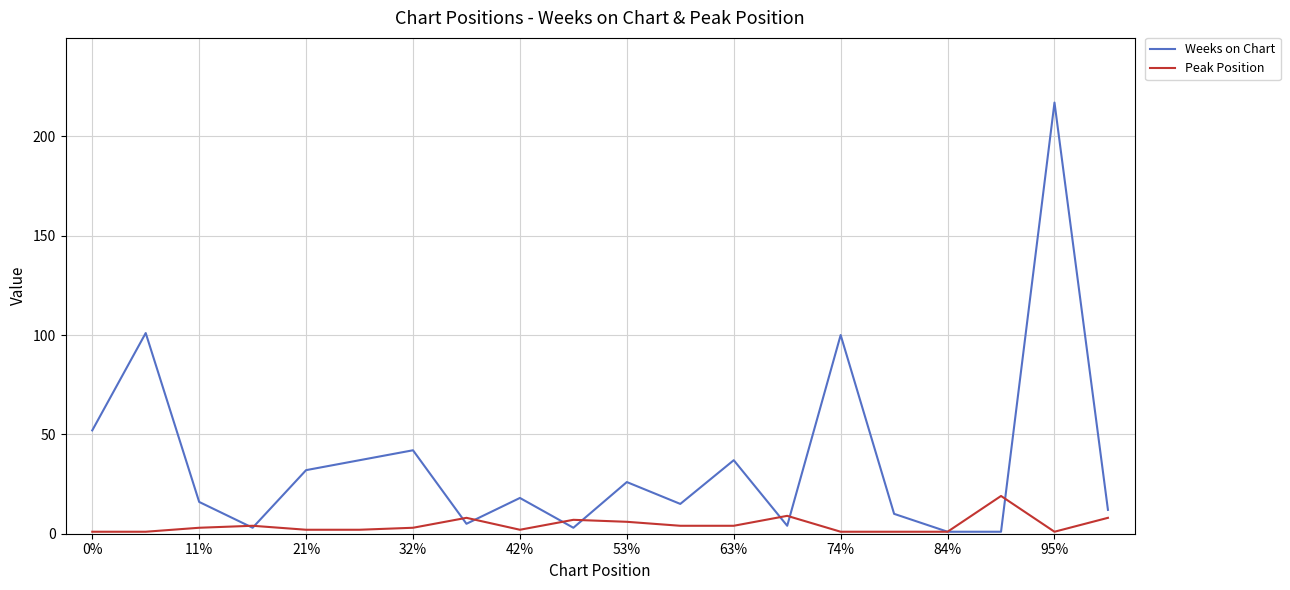

Which series has the largest total across all categories?

Weeks on Chart